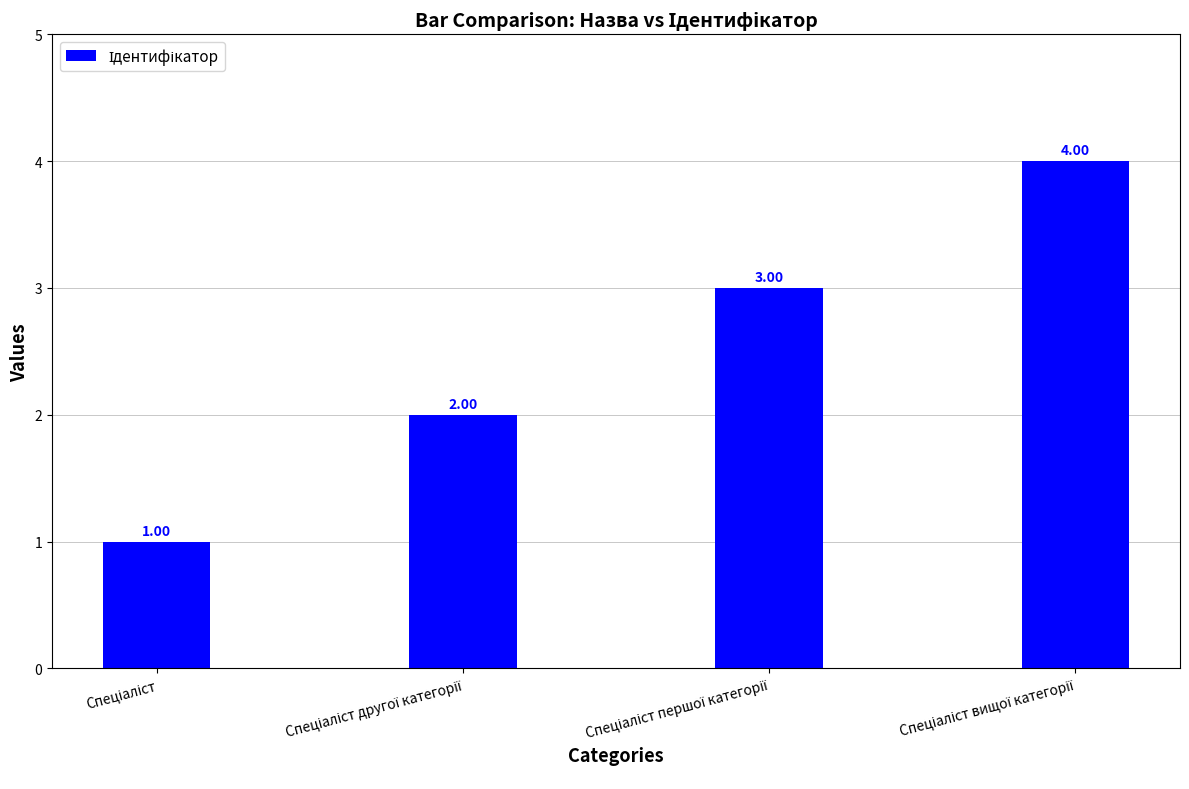

What is the sum of all values?

10